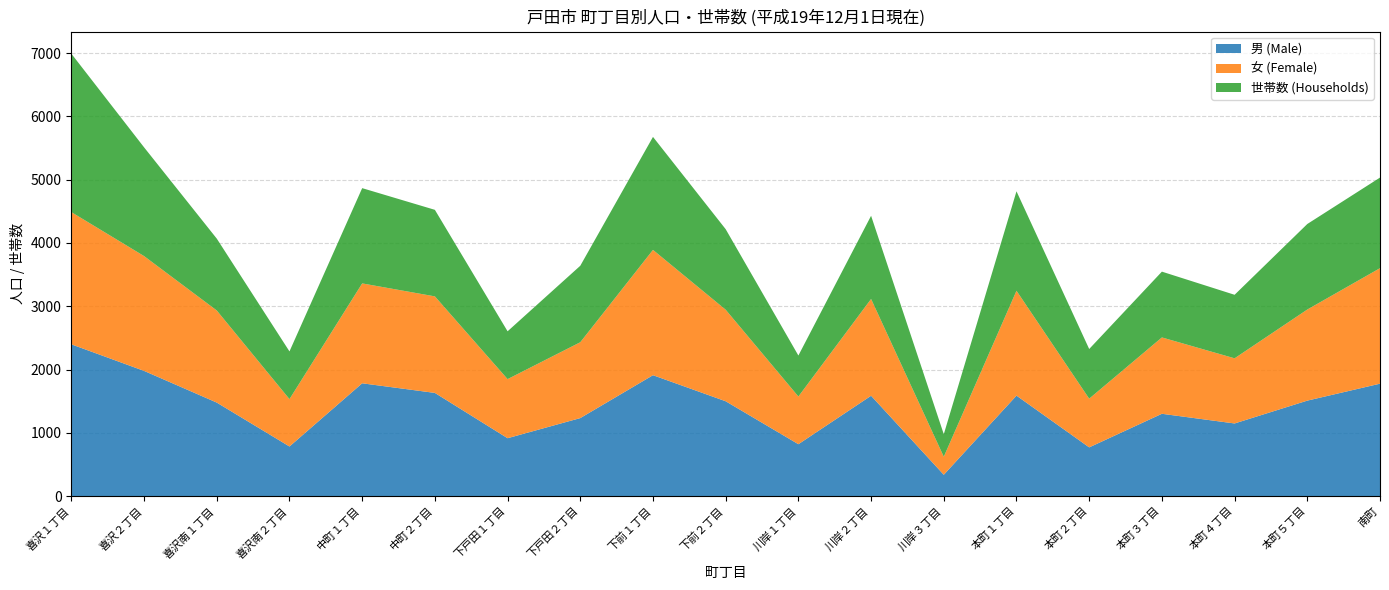

Reading left to right, transcribe all the data shown in this chart.

男 (Male): 2398	1978	1477	783	1782	1630	914	1232	1910	1498	819	1585	336	1587	769	1300	1147	1508	1776
女 (Female): 2090	1815	1456	749	1579	1526	934	1199	1981	1447	754	1530	285	1658	770	1207	1030	1440	1826
世帯数 (Households): 2504	1719	1136	754	1506	1368	756	1209	1786	1273	648	1315	356	1572	785	1040	1004	1352	1432